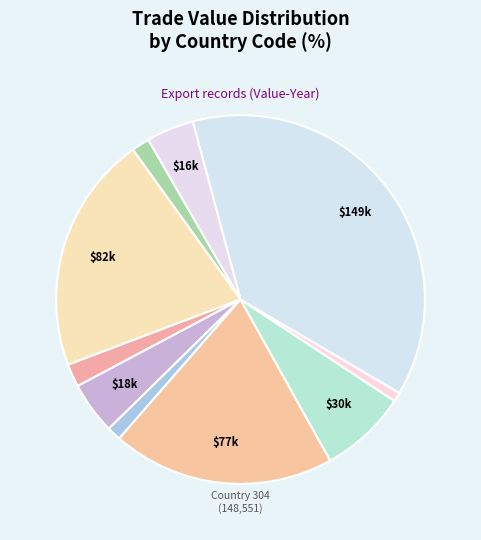

Count the number of slices in the pie.

10